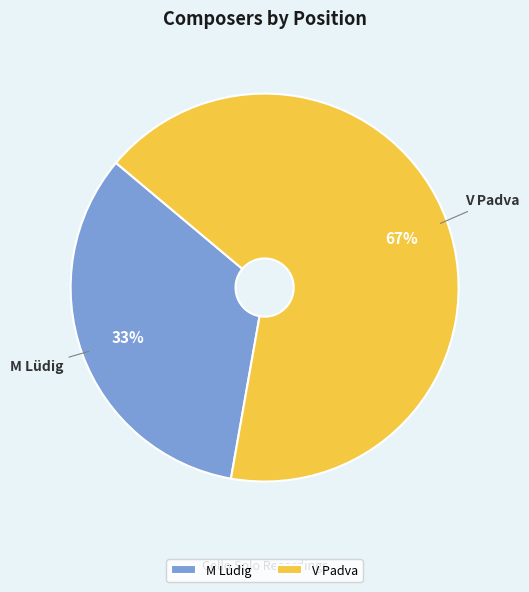

What is the smallest slice in the pie chart?

M Lüdig